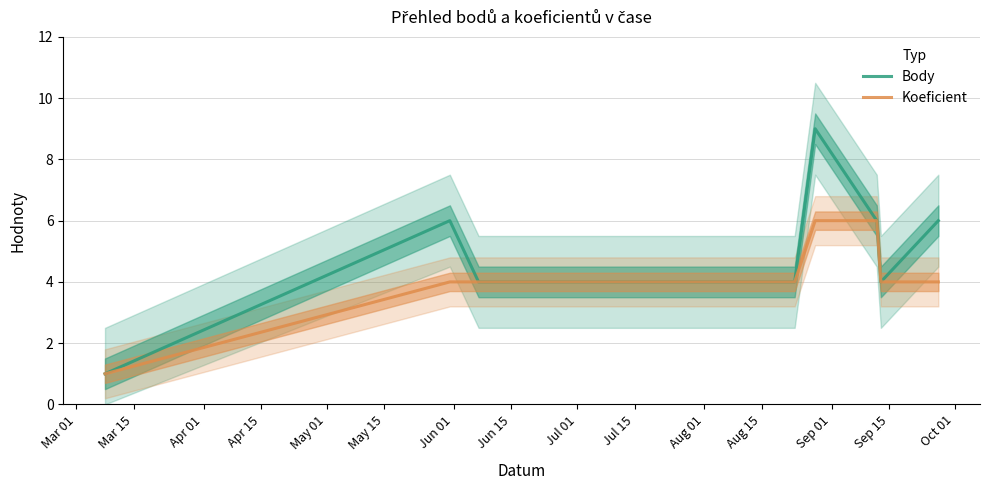

Reading left to right, what are all the values shown in this chart?

Body: Mar 01=1	Mar 15=6	Apr 01=4	Apr 15=4	May 01=9	May 15=6	Jun 01=4	Jun 15=6
Koeficient: Mar 01=1	Mar 15=4	Apr 01=4	Apr 15=4	May 01=6	May 15=6	Jun 01=4	Jun 15=4